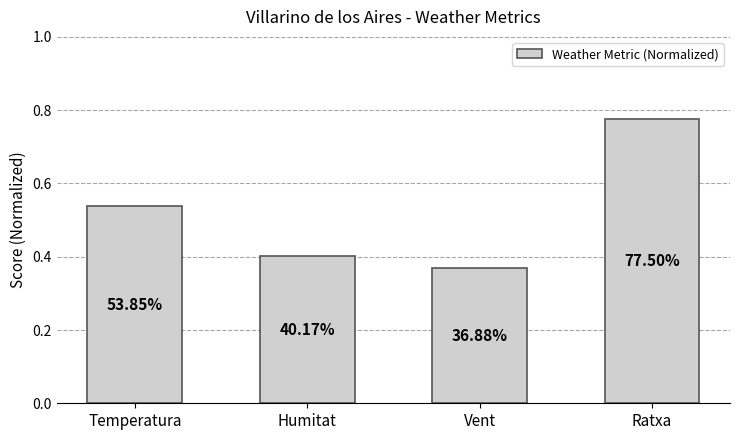

How many bars are there in total?

4